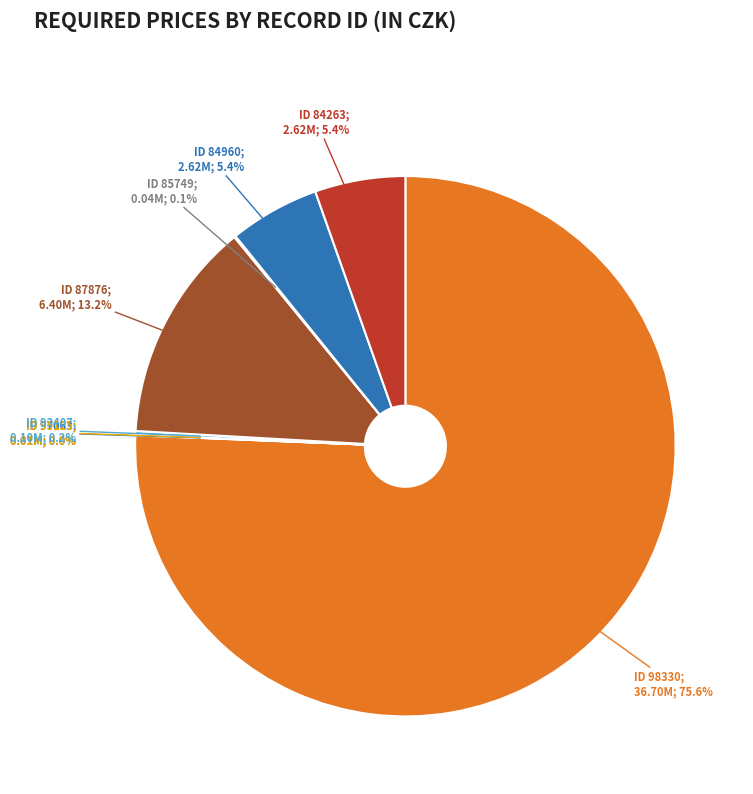

What is the majority slice?

98330